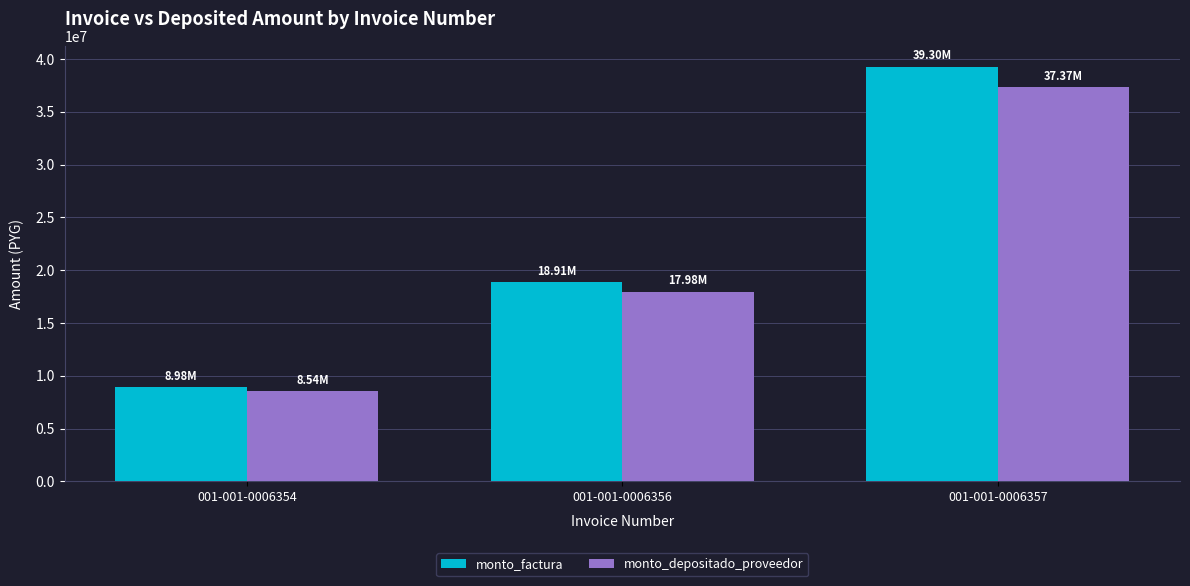

Which series has the widest spread of values?

monto_factura